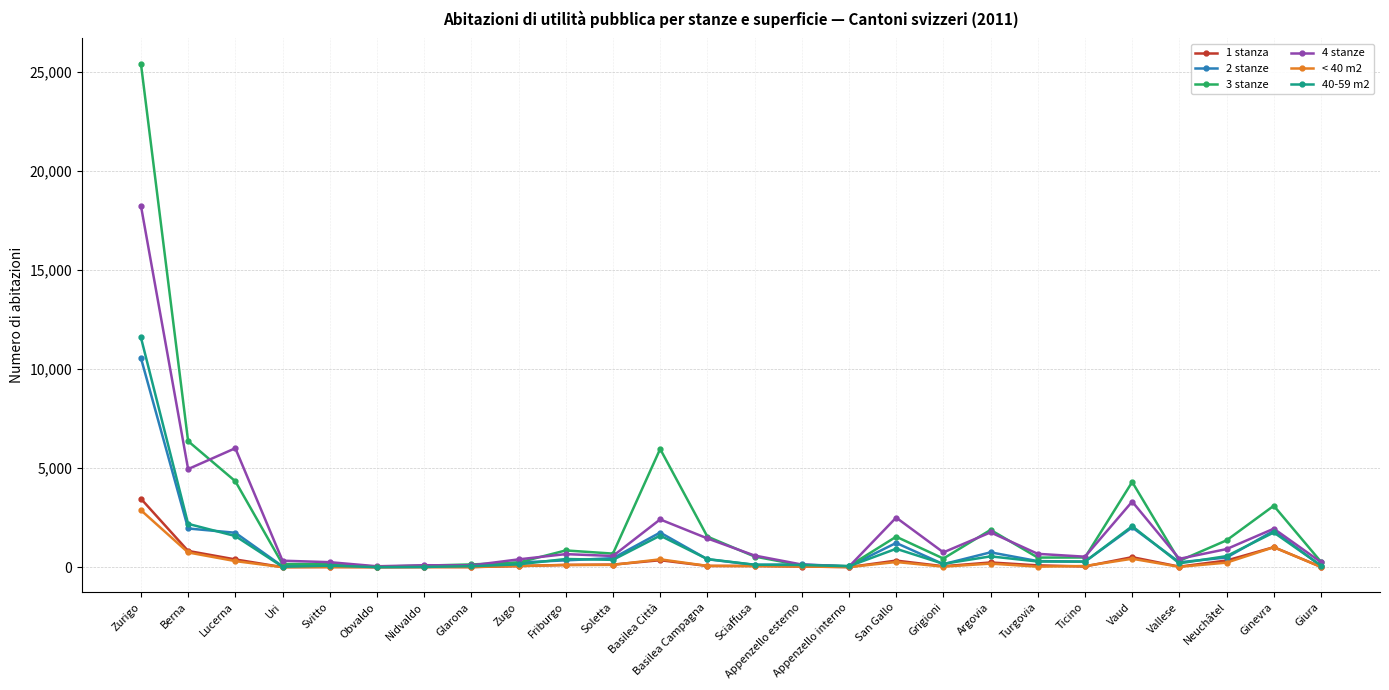

At which label does 3 stanze first exceed 536?

Zurigo